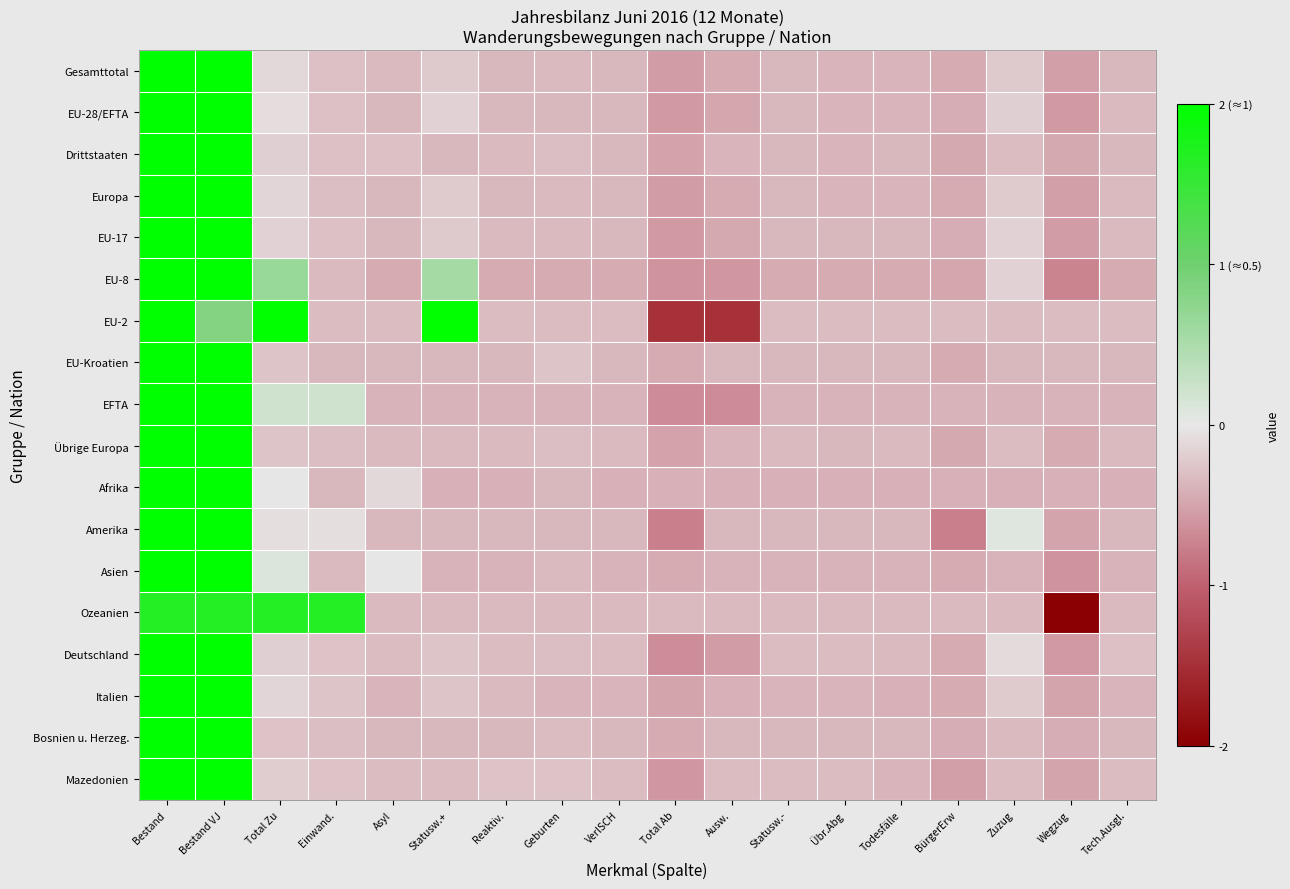

Reading left to right, extract all data points from this chart.

Gesamttotal: Bestand=2.0	Bestand VJ=2.0	Total Zu=-0.1	Einwand.=-0.3	Asyl=-0.3	Statusw.+=-0.2	Reaktiv.=-0.3	Geburten=-0.3	VerlSCH=-0.4	Total Ab=-0.6	Ausw.=-0.4	Statusw.-=-0.4	Übr.Abg=-0.4	Todesfälle=-0.4	BürgerErw=-0.4	Zuzug=-0.2	Wegzug=-0.5	Tech.Ausgl.=-0.3
EU-28/EFTA: Bestand=2.0	Bestand VJ=2.0	Total Zu=-0.1	Einwand.=-0.3	Asyl=-0.4	Statusw.+=-0.2	Reaktiv.=-0.3	Geburten=-0.3	VerlSCH=-0.4	Total Ab=-0.6	Ausw.=-0.5	Statusw.-=-0.4	Übr.Abg=-0.4	Todesfälle=-0.4	BürgerErw=-0.4	Zuzug=-0.2	Wegzug=-0.6	Tech.Ausgl.=-0.3
Drittstaaten: Bestand=2.0	Bestand VJ=2.0	Total Zu=-0.2	Einwand.=-0.3	Asyl=-0.3	Statusw.+=-0.3	Reaktiv.=-0.3	Geburten=-0.3	VerlSCH=-0.3	Total Ab=-0.5	Ausw.=-0.4	Statusw.-=-0.3	Übr.Abg=-0.4	Todesfälle=-0.4	BürgerErw=-0.5	Zuzug=-0.3	Wegzug=-0.5	Tech.Ausgl.=-0.3
Europa: Bestand=2.0	Bestand VJ=2.0	Total Zu=-0.1	Einwand.=-0.3	Asyl=-0.4	Statusw.+=-0.2	Reaktiv.=-0.3	Geburten=-0.3	VerlSCH=-0.4	Total Ab=-0.6	Ausw.=-0.4	Statusw.-=-0.4	Übr.Abg=-0.4	Todesfälle=-0.4	BürgerErw=-0.4	Zuzug=-0.2	Wegzug=-0.5	Tech.Ausgl.=-0.3
EU-17: Bestand=2.0	Bestand VJ=2.0	Total Zu=-0.2	Einwand.=-0.3	Asyl=-0.3	Statusw.+=-0.2	Reaktiv.=-0.3	Geburten=-0.3	VerlSCH=-0.3	Total Ab=-0.6	Ausw.=-0.5	Statusw.-=-0.3	Übr.Abg=-0.4	Todesfälle=-0.4	BürgerErw=-0.4	Zuzug=-0.2	Wegzug=-0.6	Tech.Ausgl.=-0.3
EU-8: Bestand=2.0	Bestand VJ=2.0	Total Zu=0.7	Einwand.=-0.3	Asyl=-0.4	Statusw.+=0.6	Reaktiv.=-0.4	Geburten=-0.4	VerlSCH=-0.4	Total Ab=-0.6	Ausw.=-0.6	Statusw.-=-0.4	Übr.Abg=-0.4	Todesfälle=-0.4	BürgerErw=-0.5	Zuzug=-0.2	Wegzug=-0.7	Tech.Ausgl.=-0.4
EU-2: Bestand=2.0	Bestand VJ=0.8	Total Zu=2.0	Einwand.=-0.3	Asyl=-0.3	Statusw.+=2.0	Reaktiv.=-0.3	Geburten=-0.3	VerlSCH=-0.3	Total Ab=-1.5	Ausw.=-1.5	Statusw.-=-0.3	Übr.Abg=-0.3	Todesfälle=-0.3	BürgerErw=-0.3	Zuzug=-0.3	Wegzug=-0.3	Tech.Ausgl.=-0.3
EU-Kroatien: Bestand=2.0	Bestand VJ=2.0	Total Zu=-0.3	Einwand.=-0.4	Asyl=-0.4	Statusw.+=-0.4	Reaktiv.=-0.4	Geburten=-0.3	VerlSCH=-0.4	Total Ab=-0.4	Ausw.=-0.4	Statusw.-=-0.4	Übr.Abg=-0.4	Todesfälle=-0.4	BürgerErw=-0.4	Zuzug=-0.4	Wegzug=-0.4	Tech.Ausgl.=-0.4
EFTA: Bestand=2.0	Bestand VJ=2.0	Total Zu=0.2	Einwand.=0.2	Asyl=-0.4	Statusw.+=-0.4	Reaktiv.=-0.4	Geburten=-0.4	VerlSCH=-0.4	Total Ab=-0.7	Ausw.=-0.7	Statusw.-=-0.4	Übr.Abg=-0.4	Todesfälle=-0.4	BürgerErw=-0.4	Zuzug=-0.4	Wegzug=-0.4	Tech.Ausgl.=-0.4
Übrige Europa: Bestand=2.0	Bestand VJ=2.0	Total Zu=-0.3	Einwand.=-0.3	Asyl=-0.3	Statusw.+=-0.3	Reaktiv.=-0.3	Geburten=-0.3	VerlSCH=-0.3	Total Ab=-0.5	Ausw.=-0.4	Statusw.-=-0.3	Übr.Abg=-0.4	Todesfälle=-0.3	BürgerErw=-0.5	Zuzug=-0.3	Wegzug=-0.4	Tech.Ausgl.=-0.3
Afrika: Bestand=2.0	Bestand VJ=2.0	Total Zu=-0.0	Einwand.=-0.3	Asyl=-0.1	Statusw.+=-0.4	Reaktiv.=-0.4	Geburten=-0.3	VerlSCH=-0.4	Total Ab=-0.4	Ausw.=-0.4	Statusw.-=-0.4	Übr.Abg=-0.4	Todesfälle=-0.4	BürgerErw=-0.4	Zuzug=-0.4	Wegzug=-0.4	Tech.Ausgl.=-0.4
Amerika: Bestand=2.0	Bestand VJ=2.0	Total Zu=-0.1	Einwand.=-0.1	Asyl=-0.3	Statusw.+=-0.3	Reaktiv.=-0.3	Geburten=-0.3	VerlSCH=-0.3	Total Ab=-0.8	Ausw.=-0.3	Statusw.-=-0.3	Übr.Abg=-0.3	Todesfälle=-0.3	BürgerErw=-0.8	Zuzug=0.1	Wegzug=-0.5	Tech.Ausgl.=-0.3
Asien: Bestand=2.0	Bestand VJ=2.0	Total Zu=0.1	Einwand.=-0.3	Asyl=-0.0	Statusw.+=-0.4	Reaktiv.=-0.4	Geburten=-0.3	VerlSCH=-0.4	Total Ab=-0.4	Ausw.=-0.4	Statusw.-=-0.4	Übr.Abg=-0.4	Todesfälle=-0.4	BürgerErw=-0.4	Zuzug=-0.4	Wegzug=-0.6	Tech.Ausgl.=-0.4
Ozeanien: Bestand=1.7	Bestand VJ=1.7	Total Zu=1.7	Einwand.=1.7	Asyl=-0.3	Statusw.+=-0.3	Reaktiv.=-0.3	Geburten=-0.3	VerlSCH=-0.3	Total Ab=-0.3	Ausw.=-0.3	Statusw.-=-0.3	Übr.Abg=-0.3	Todesfälle=-0.3	BürgerErw=-0.3	Zuzug=-0.3	Wegzug=-2.0	Tech.Ausgl.=-0.3
Deutschland: Bestand=2.0	Bestand VJ=2.0	Total Zu=-0.2	Einwand.=-0.3	Asyl=-0.3	Statusw.+=-0.3	Reaktiv.=-0.3	Geburten=-0.3	VerlSCH=-0.3	Total Ab=-0.7	Ausw.=-0.6	Statusw.-=-0.3	Übr.Abg=-0.3	Todesfälle=-0.3	BürgerErw=-0.4	Zuzug=-0.1	Wegzug=-0.6	Tech.Ausgl.=-0.3
Italien: Bestand=2.0	Bestand VJ=2.0	Total Zu=-0.1	Einwand.=-0.3	Asyl=-0.4	Statusw.+=-0.3	Reaktiv.=-0.3	Geburten=-0.4	VerlSCH=-0.4	Total Ab=-0.5	Ausw.=-0.4	Statusw.-=-0.4	Übr.Abg=-0.4	Todesfälle=-0.4	BürgerErw=-0.4	Zuzug=-0.2	Wegzug=-0.5	Tech.Ausgl.=-0.4
Bosnien u. Herzeg.: Bestand=2.0	Bestand VJ=2.0	Total Zu=-0.3	Einwand.=-0.3	Asyl=-0.3	Statusw.+=-0.3	Reaktiv.=-0.3	Geburten=-0.3	VerlSCH=-0.3	Total Ab=-0.4	Ausw.=-0.4	Statusw.-=-0.3	Übr.Abg=-0.3	Todesfälle=-0.3	BürgerErw=-0.4	Zuzug=-0.3	Wegzug=-0.4	Tech.Ausgl.=-0.3
Mazedonien: Bestand=2.0	Bestand VJ=2.0	Total Zu=-0.2	Einwand.=-0.3	Asyl=-0.3	Statusw.+=-0.3	Reaktiv.=-0.3	Geburten=-0.3	VerlSCH=-0.3	Total Ab=-0.6	Ausw.=-0.3	Statusw.-=-0.3	Übr.Abg=-0.3	Todesfälle=-0.4	BürgerErw=-0.5	Zuzug=-0.3	Wegzug=-0.5	Tech.Ausgl.=-0.3